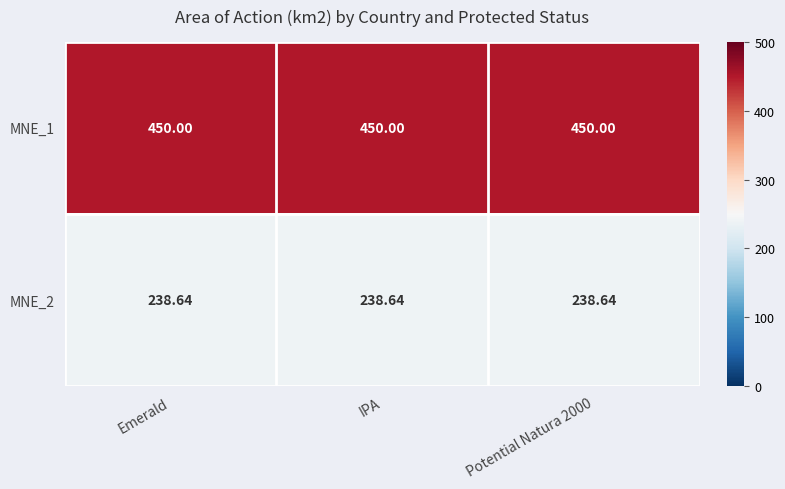

Rank the series by their average value, from lowest to highest.

MNE_2, MNE_1